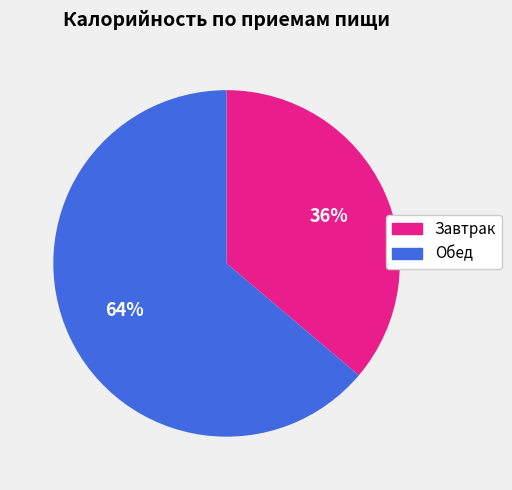

What percentage is the Завтрак slice, to the nearest percent?

36%